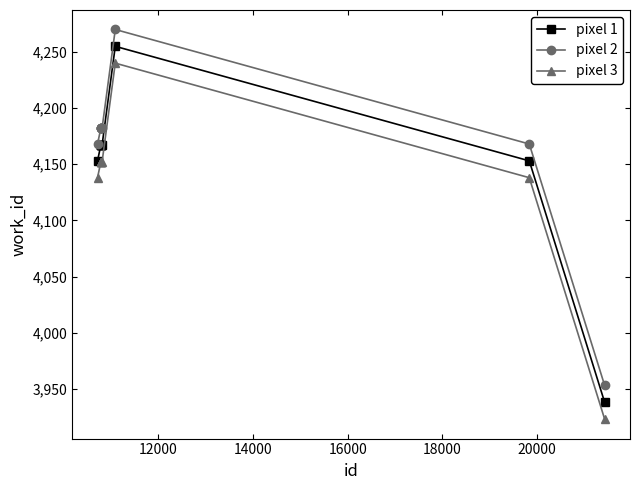

How many series are shown in this chart?

3